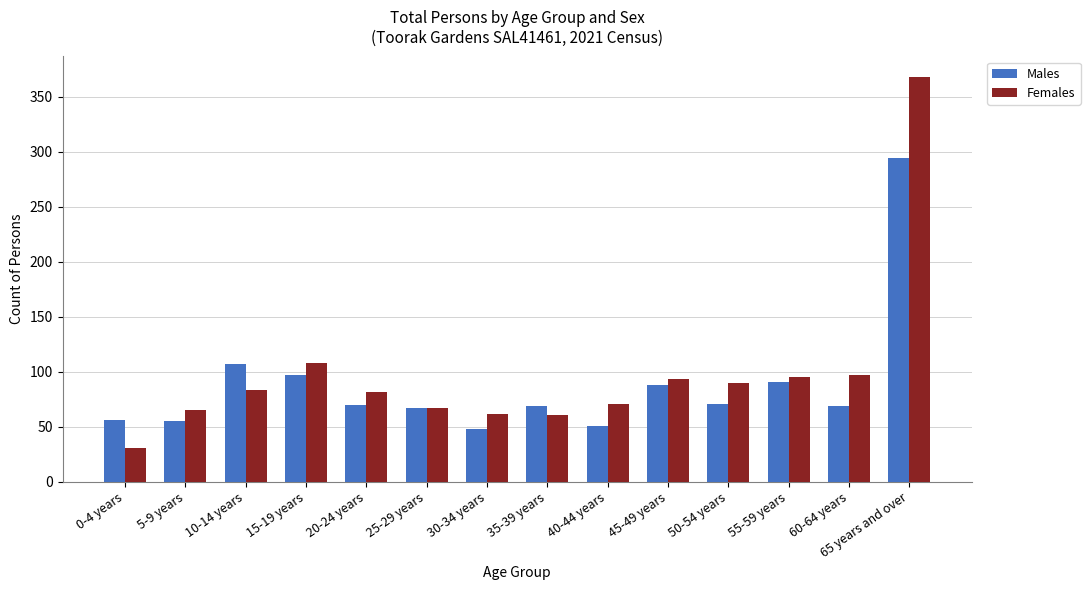

At which label does Males reach its peak?

65 years and over